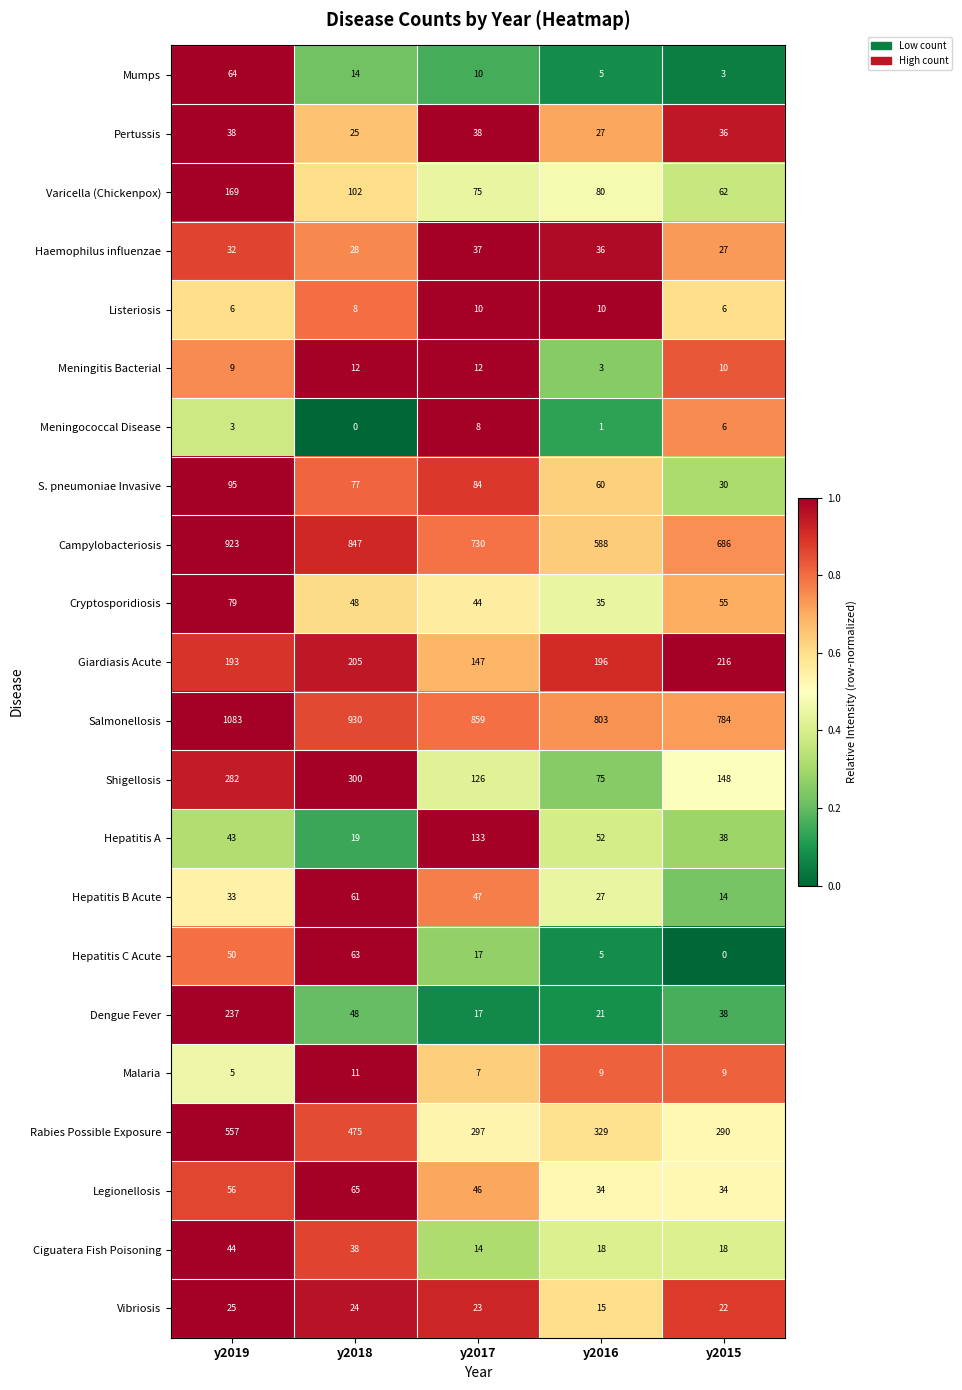

At which label does Meningococcal Disease reach its minimum?

y2018